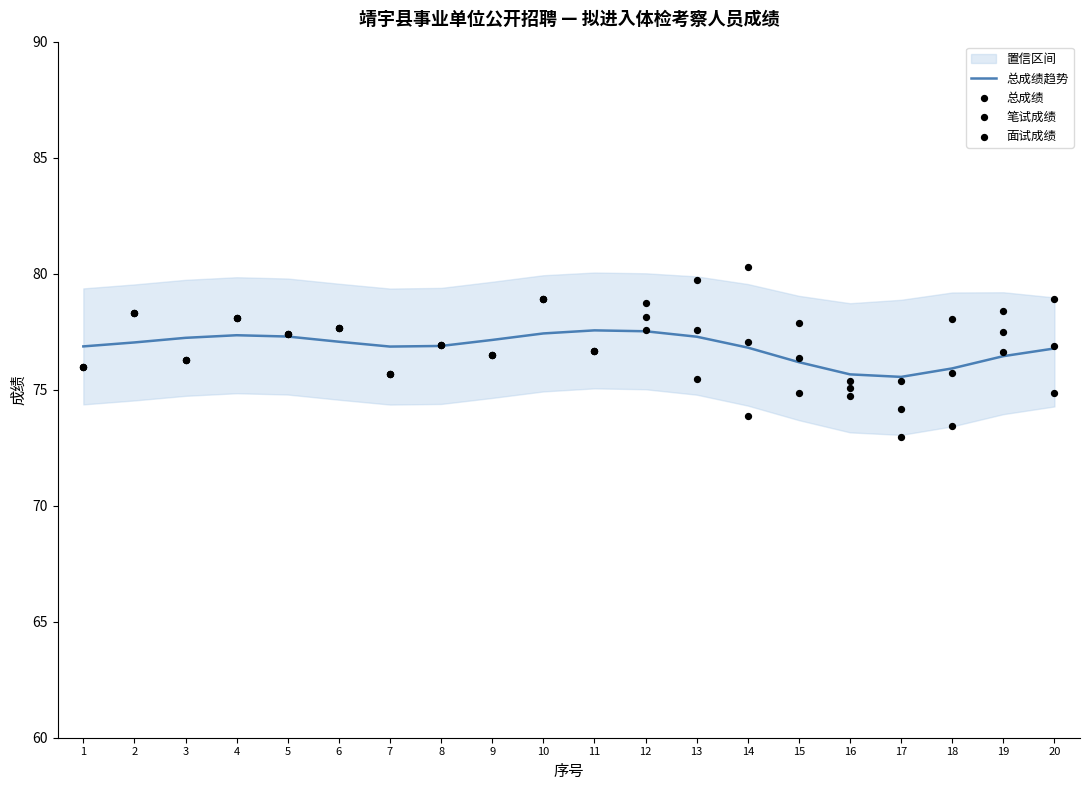

At which category is the sum across all series the highest?

10